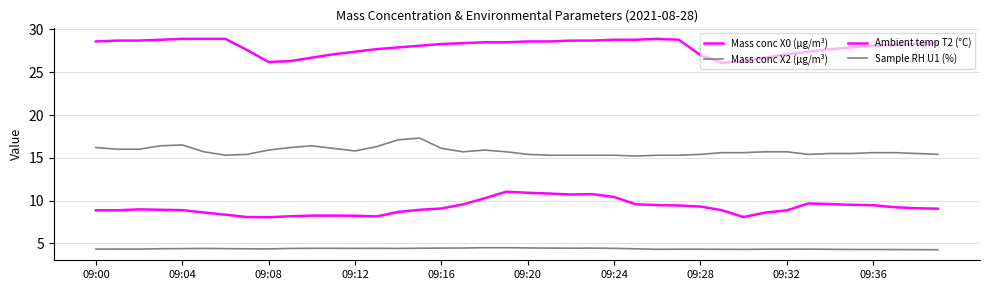

How many lines are shown in the chart?

4